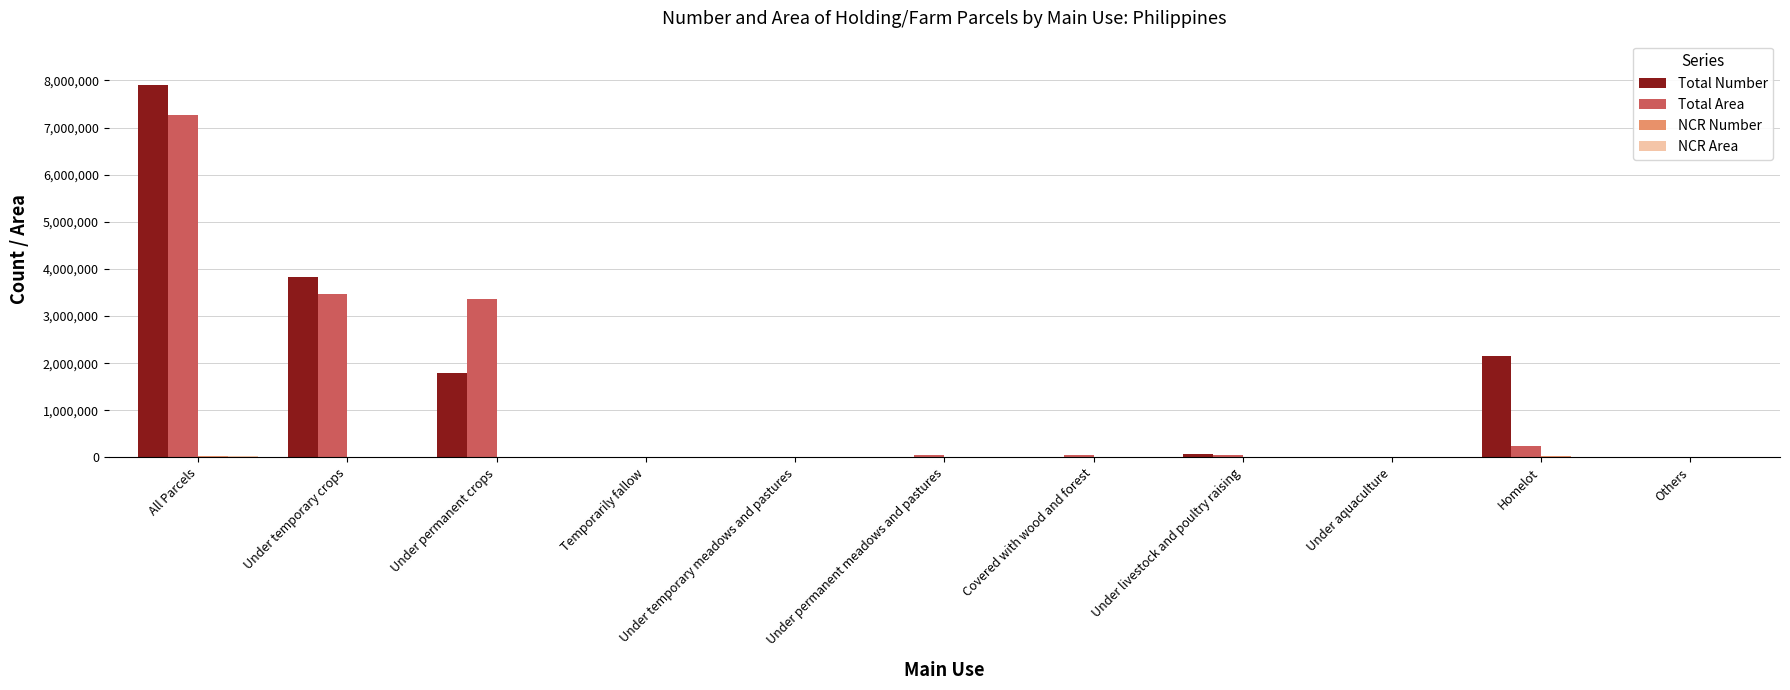

What is the greatest value displayed?

7897371